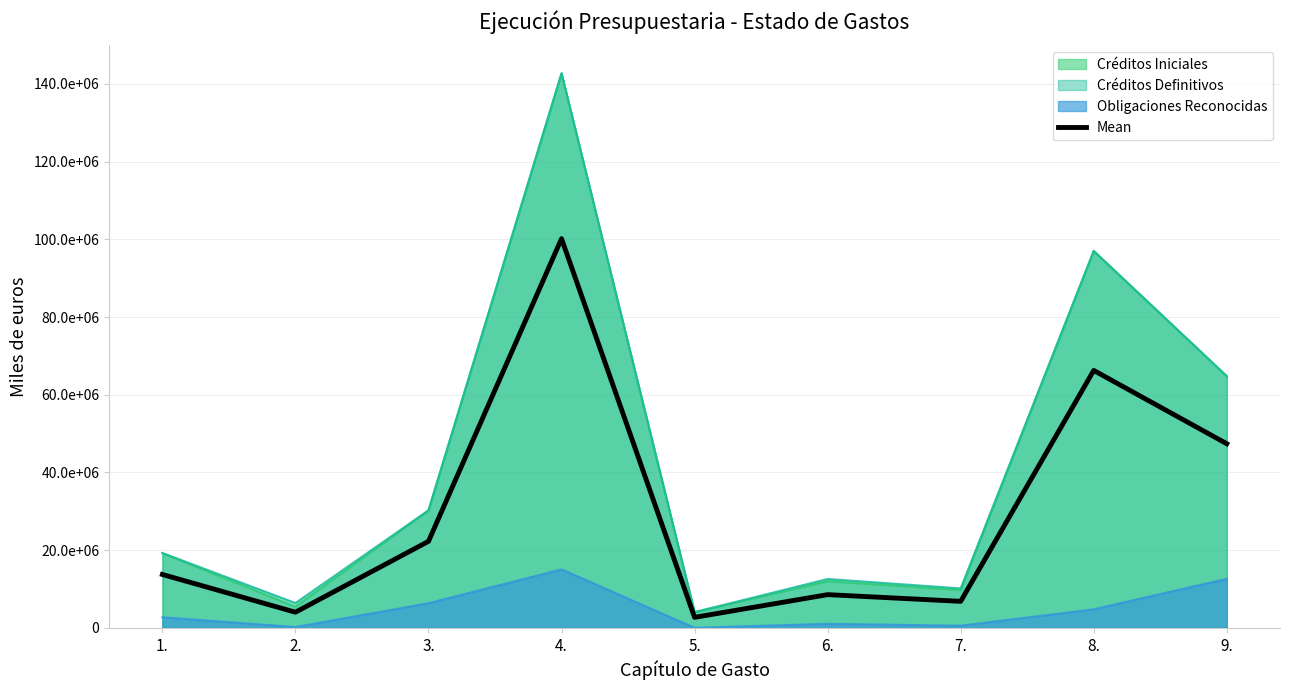

What is the average value?

30206448.7